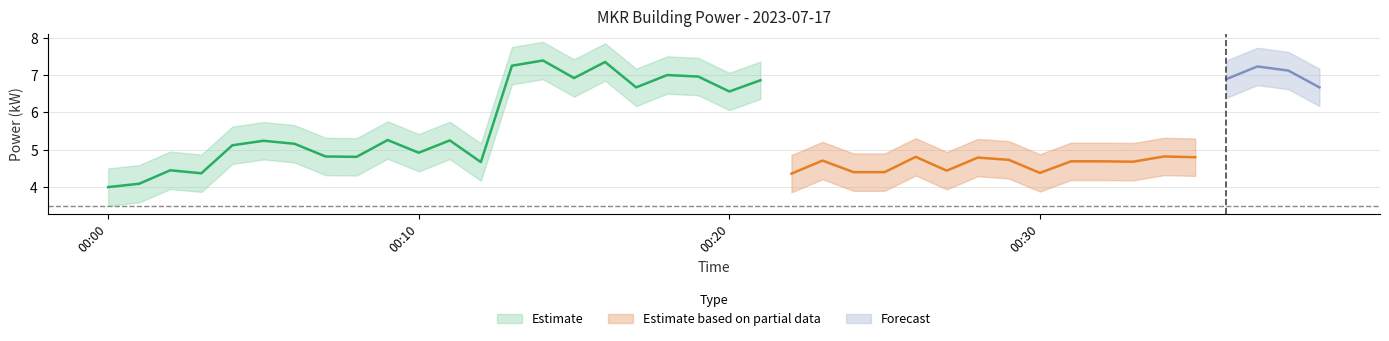

True or false: power_lower has a value of 6.5 at 19.

True